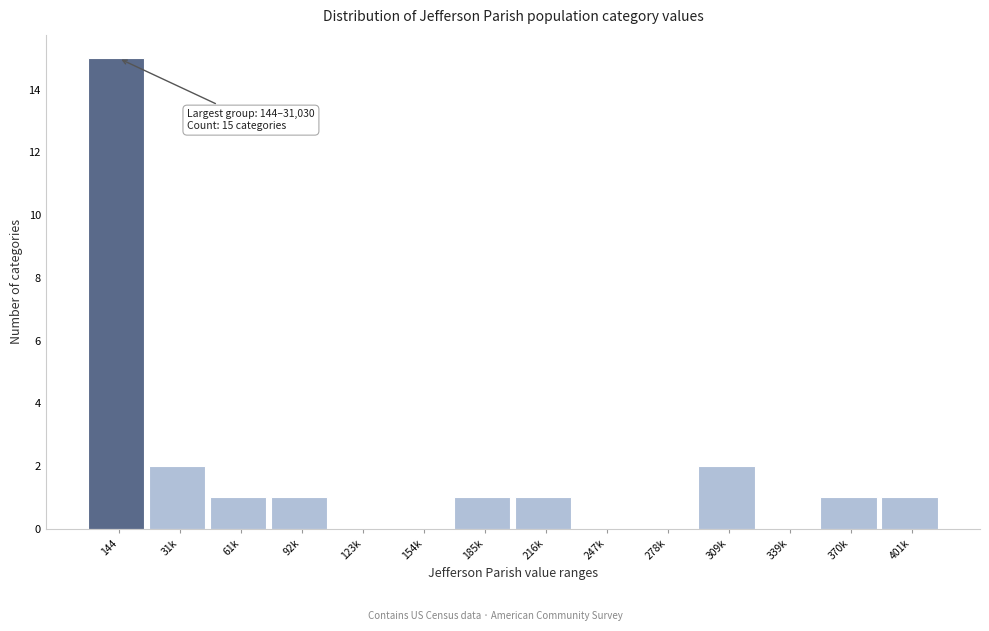

Reading left to right, what are all the values shown in this chart?

144=15	31k=2	61k=1	92k=1	123k=0	154k=0	185k=1	216k=1	247k=0	278k=0	309k=2	339k=0	370k=1	401k=1